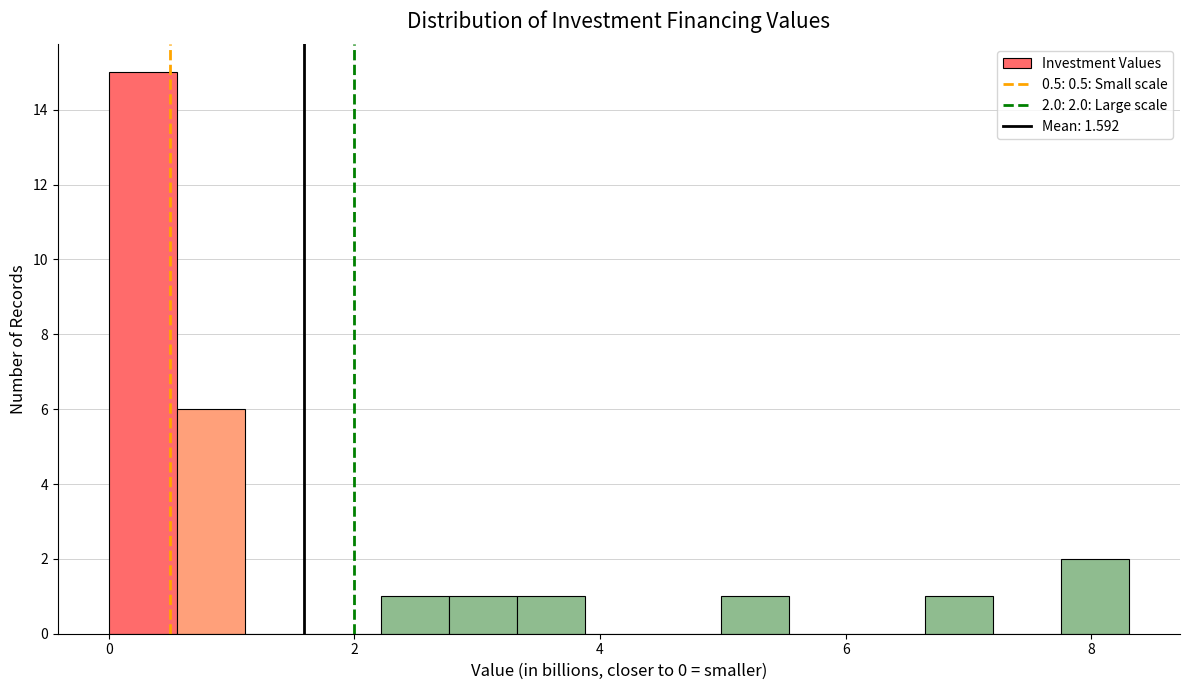

Read against the x-axis, roughly where is the centre of the tallest bar?

0.2